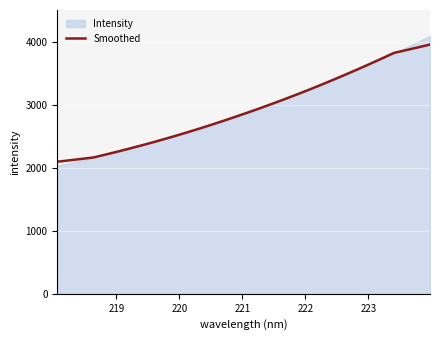

What is the lowest value of the Smoothed series?

2095.1